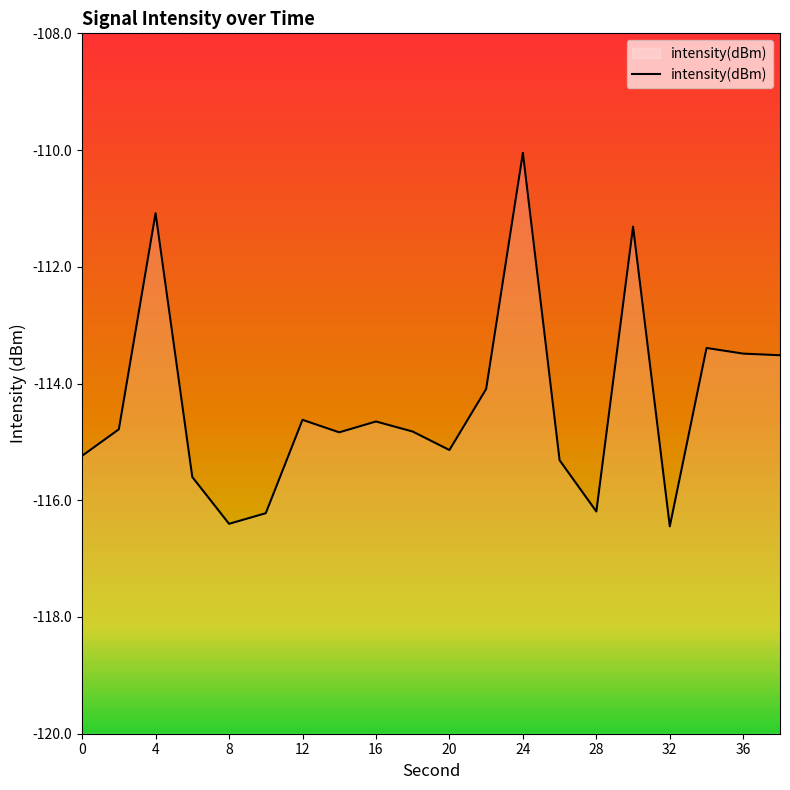

What is the smallest value displayed?

-116.4